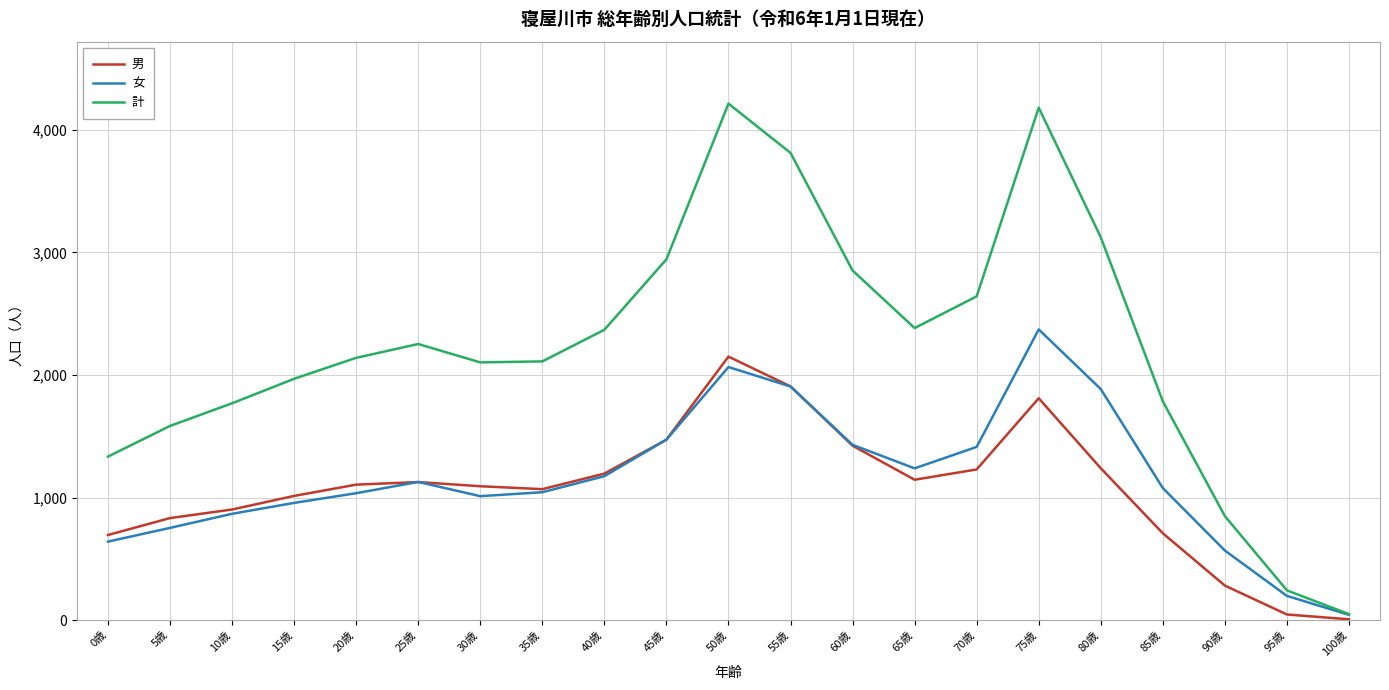

Rank the series by their maximum value, from highest to lowest.

計, 女, 男